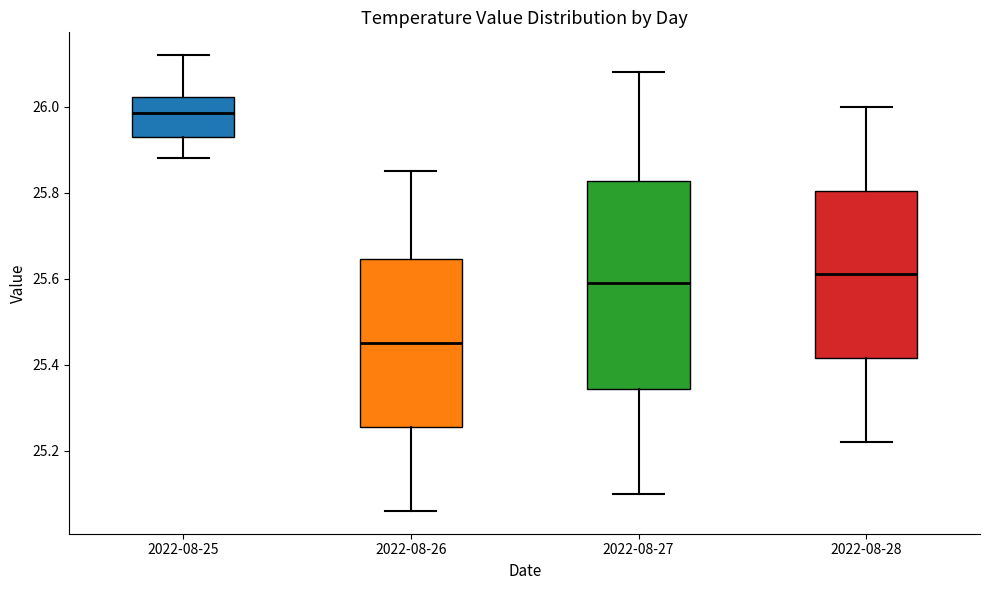

Reading left to right, read every box against the y-axis: the position of its median line, the range the box covers, and the ends of its whiskers. The values are not printed on the chart, so give them approximately, as read against the axis.

2022-08-25: median 25.98, box 25.94 to 26.02, whiskers 25.88 to 26.12
2022-08-26: median 25.46, box 25.26 to 25.64, whiskers 25.06 to 25.86
2022-08-27: median 25.60, box 25.34 to 25.82, whiskers 25.10 to 26.08
2022-08-28: median 25.62, box 25.42 to 25.80, whiskers 25.22 to 26.00